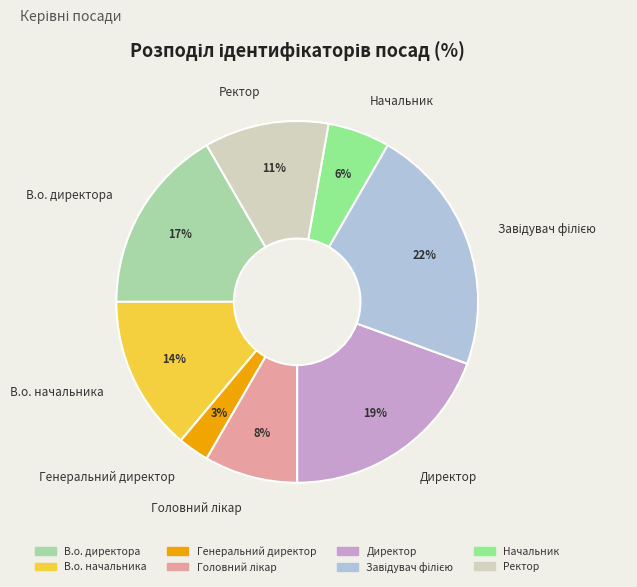

To the nearest percent, what is the difference between the largest and smallest slice percentages?

19%